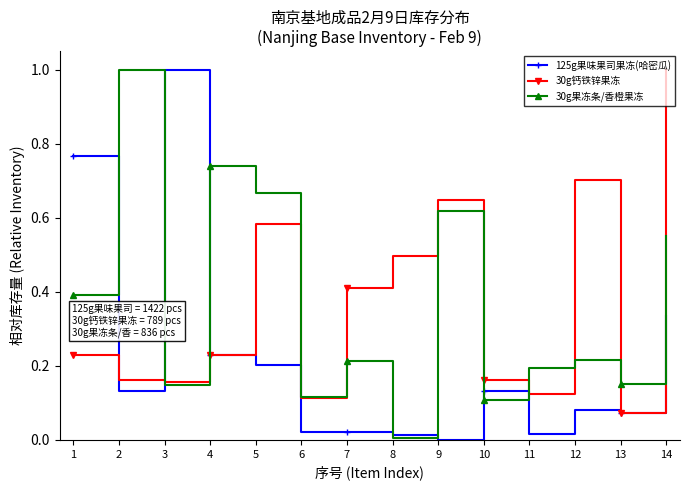

At which category is the sum across all series the highest?

14